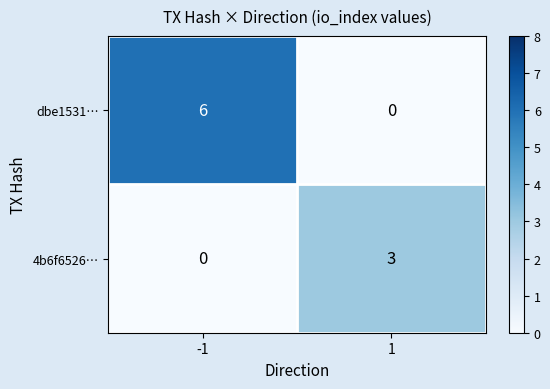

How many categories are shown in the chart?

2